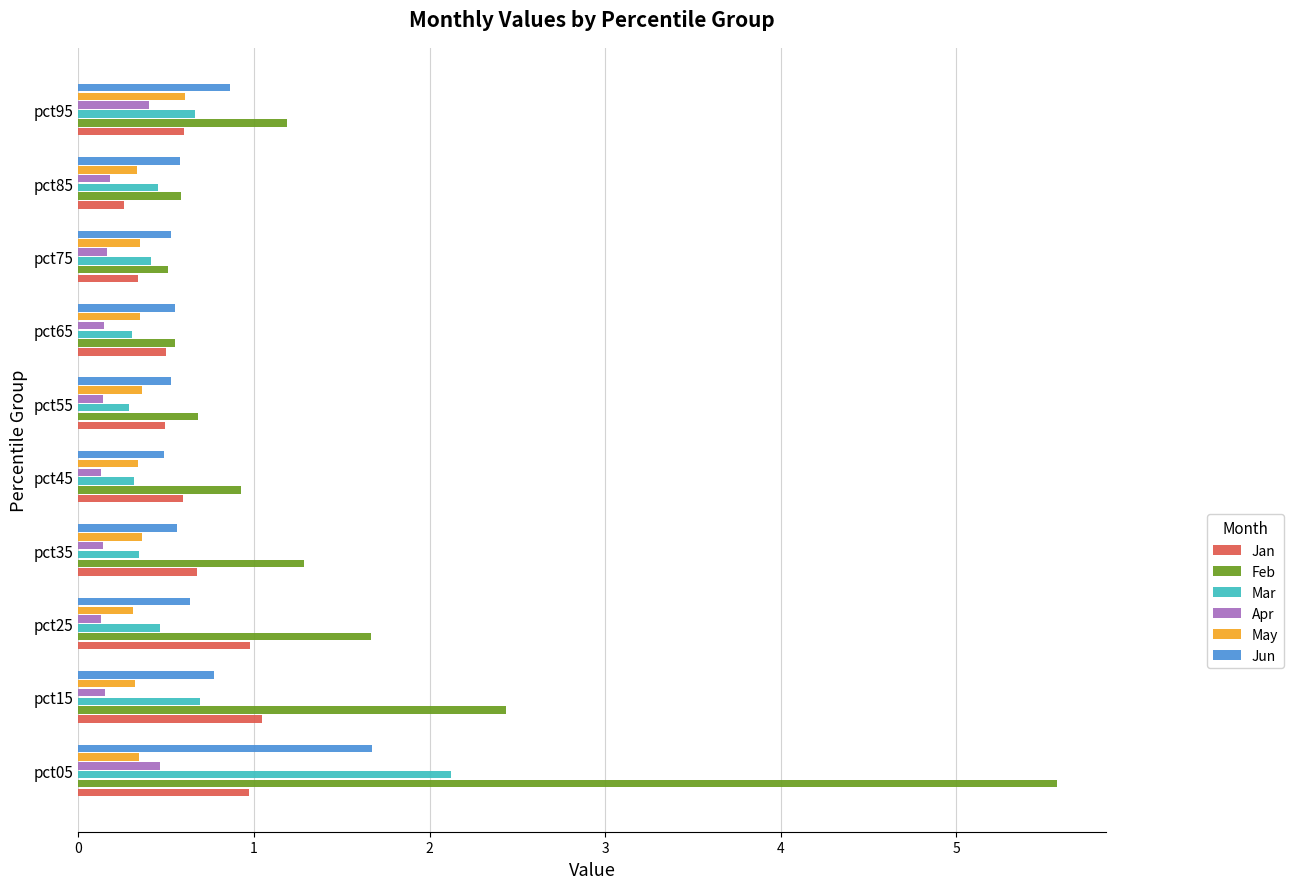

List the series in order of their peak value, lowest first.

Apr, May, Jan, Jun, Mar, Feb